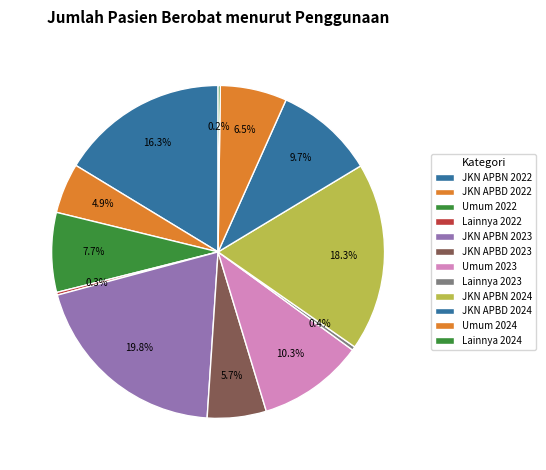

Is there any slice that represents more than half of the pie?

No